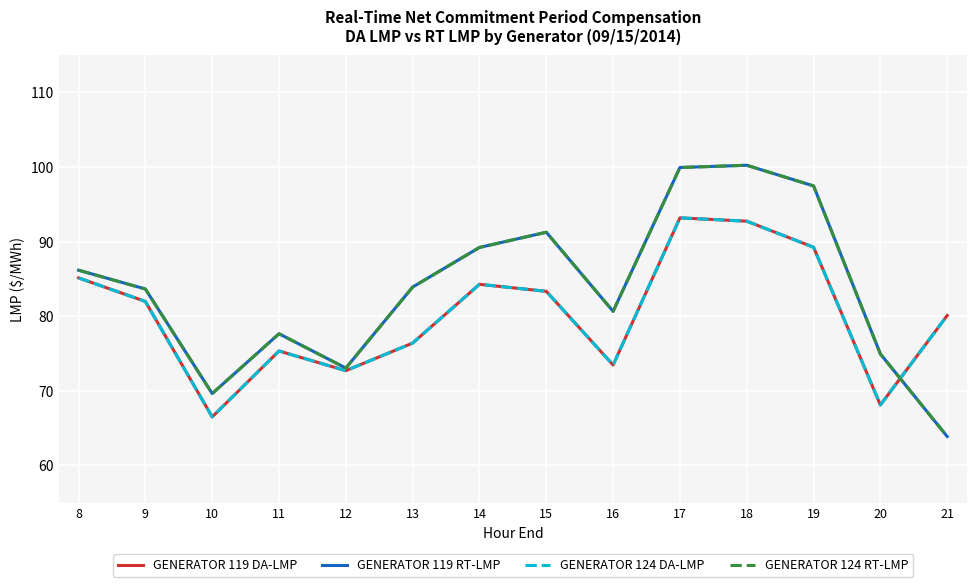

How many lines are shown in the chart?

4